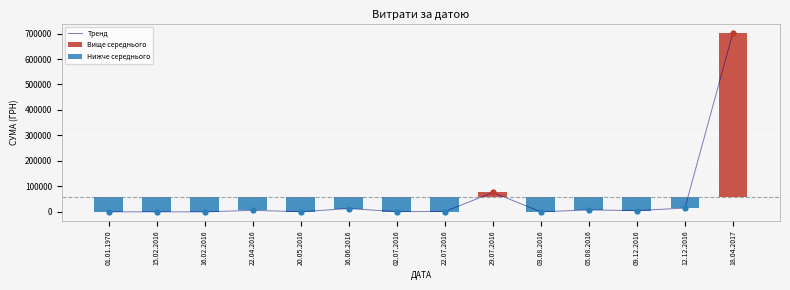

At how many categories does at least one series exceed 221658?

1